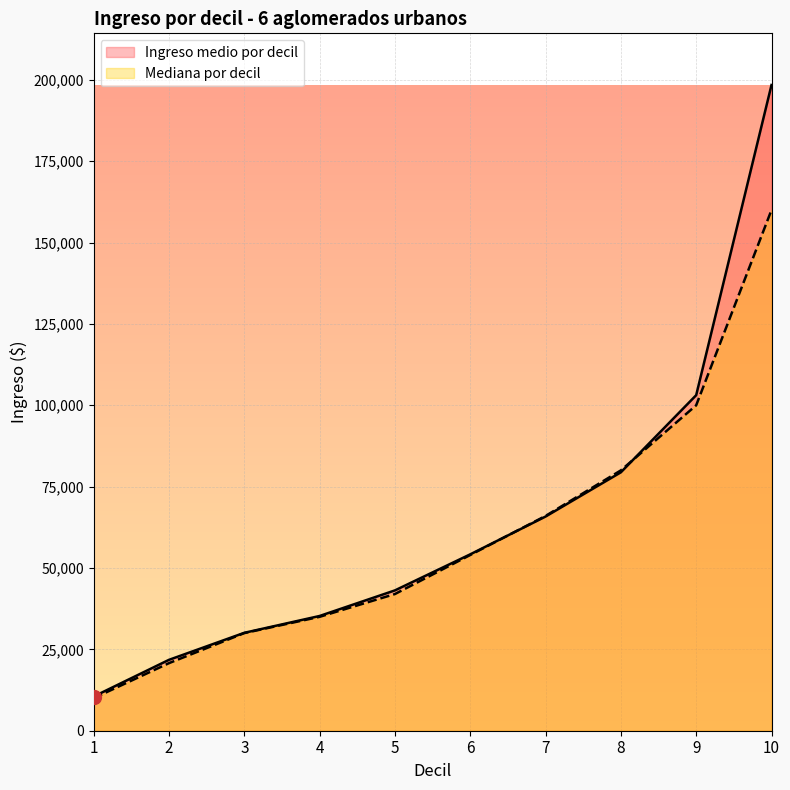

The Ingreso medio por decil series shows 35258.7 at 4. True or false?

True